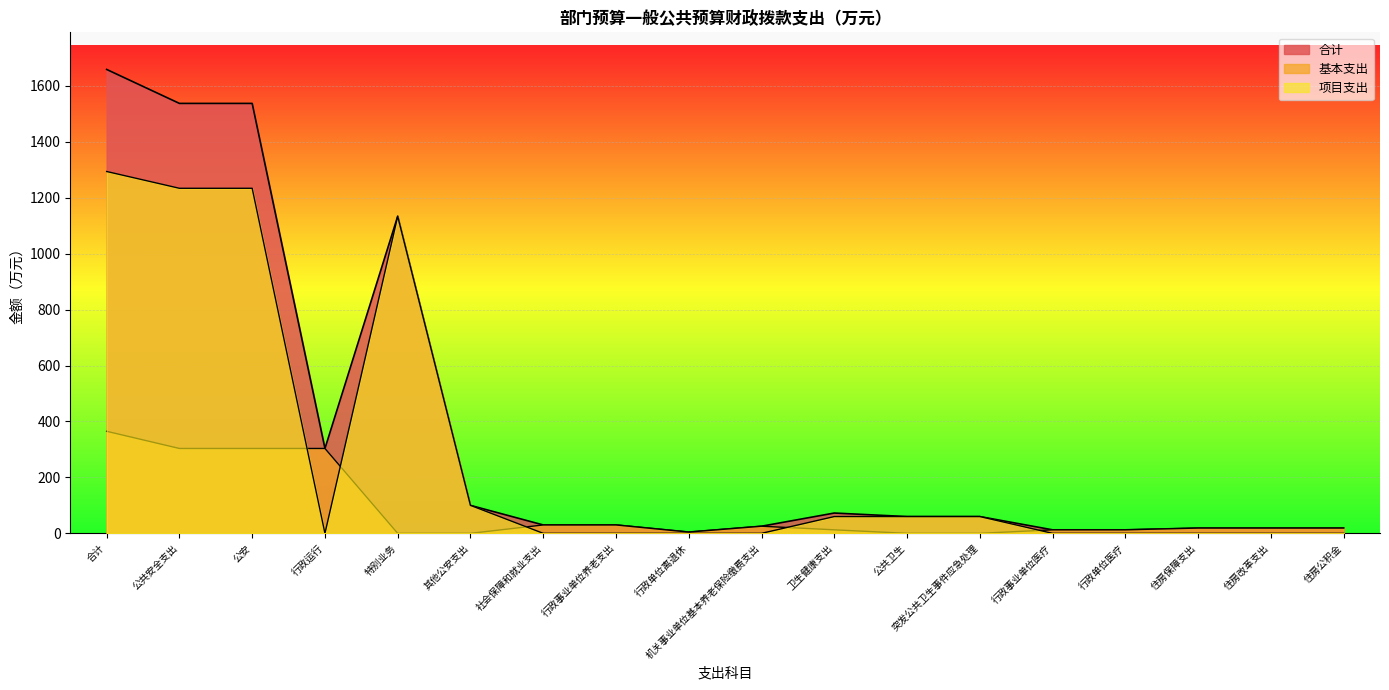

What is the approximate value of 基本支出 at 行政事业单位养老支出?

30.0